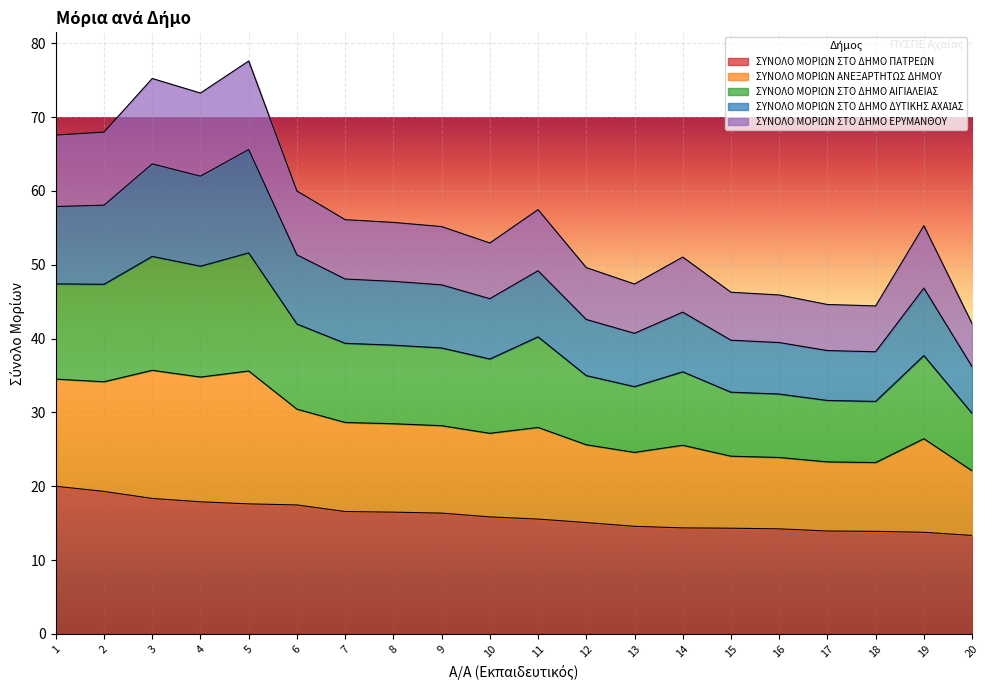

True or false: ΣΥΝΟΛΟ ΜΟΡΙΩΝ ΑΝΕΞΑΡΤΗΤΩΣ ΔΗΜΟΥ has a value of 42.8 at 1.

False